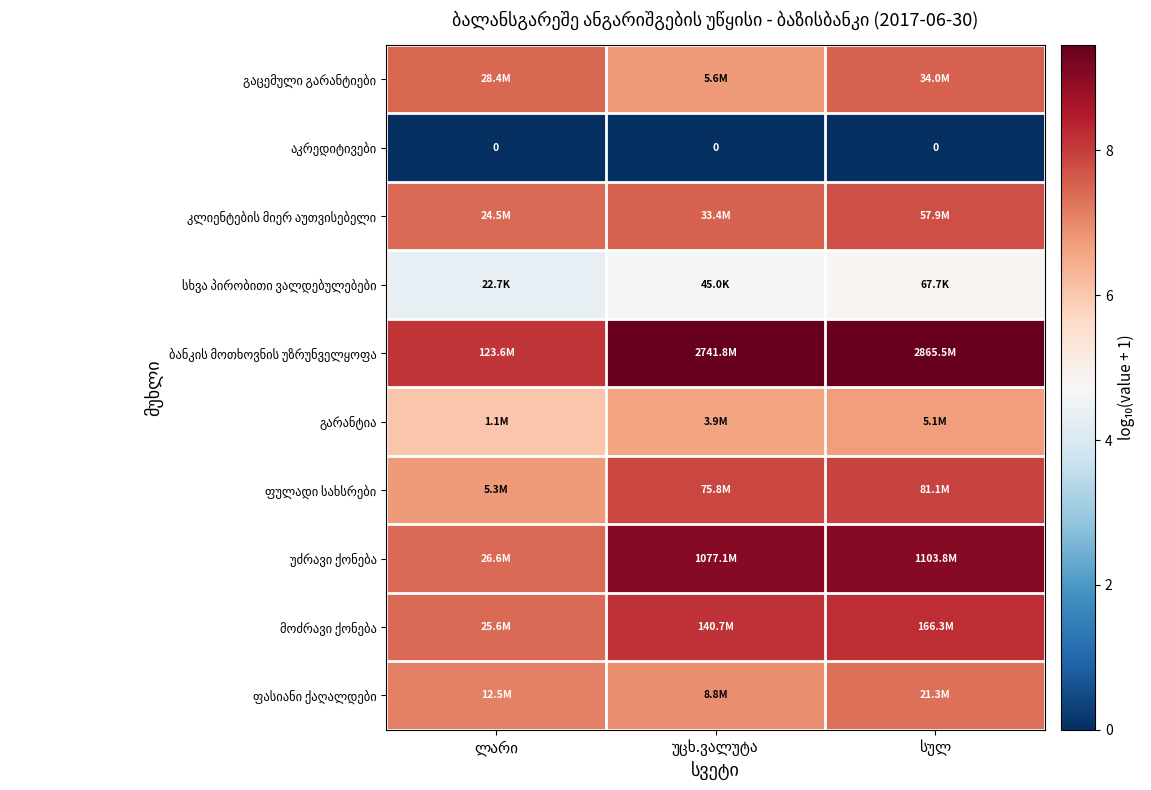

Is the value of აკრედიტივები at უცხ.ვალუტა greater than the value of ფულადი სახსრები at სულ?

No